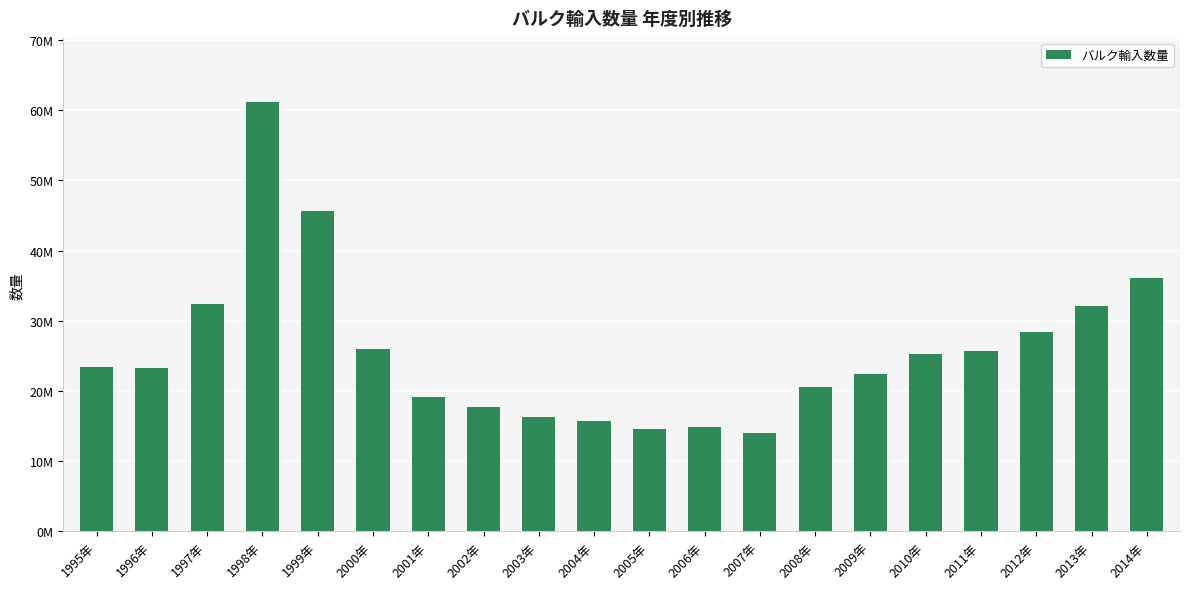

Does the chart contain any negative values?

No